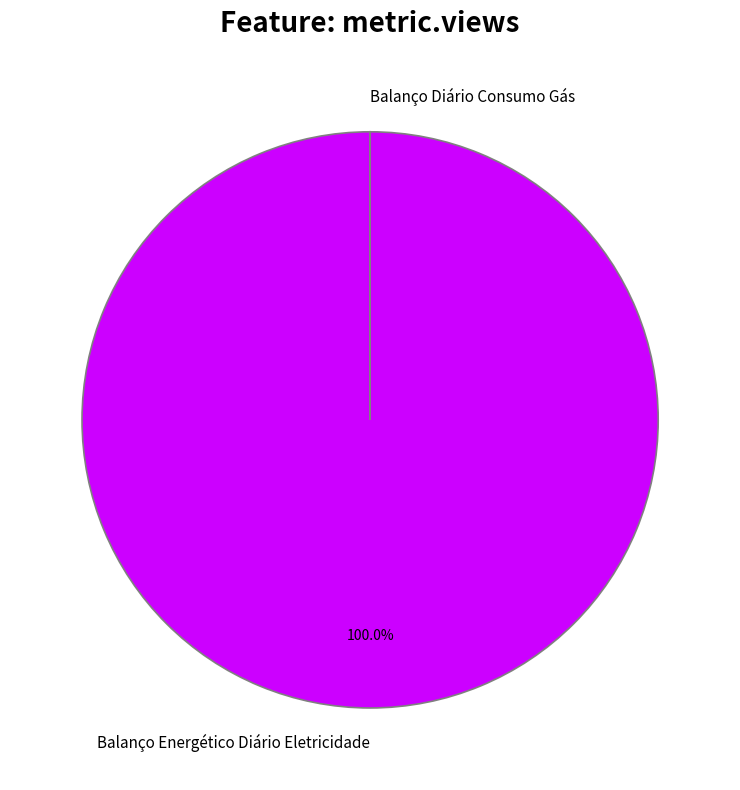

Which category has the biggest portion of the pie?

Balanço Energético Diário Eletricidade